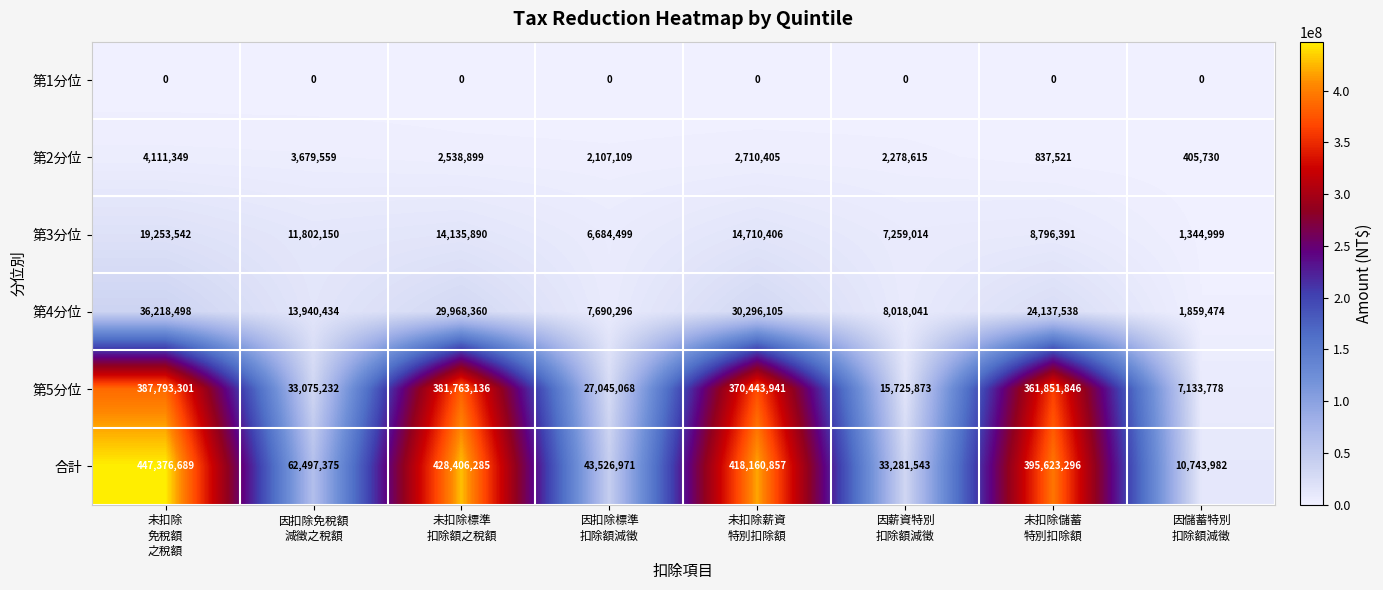

At 未扣除薪資
特別扣除額, list the series in order from smallest to largest.

第1分位, 第2分位, 第3分位, 第4分位, 第5分位, 合計